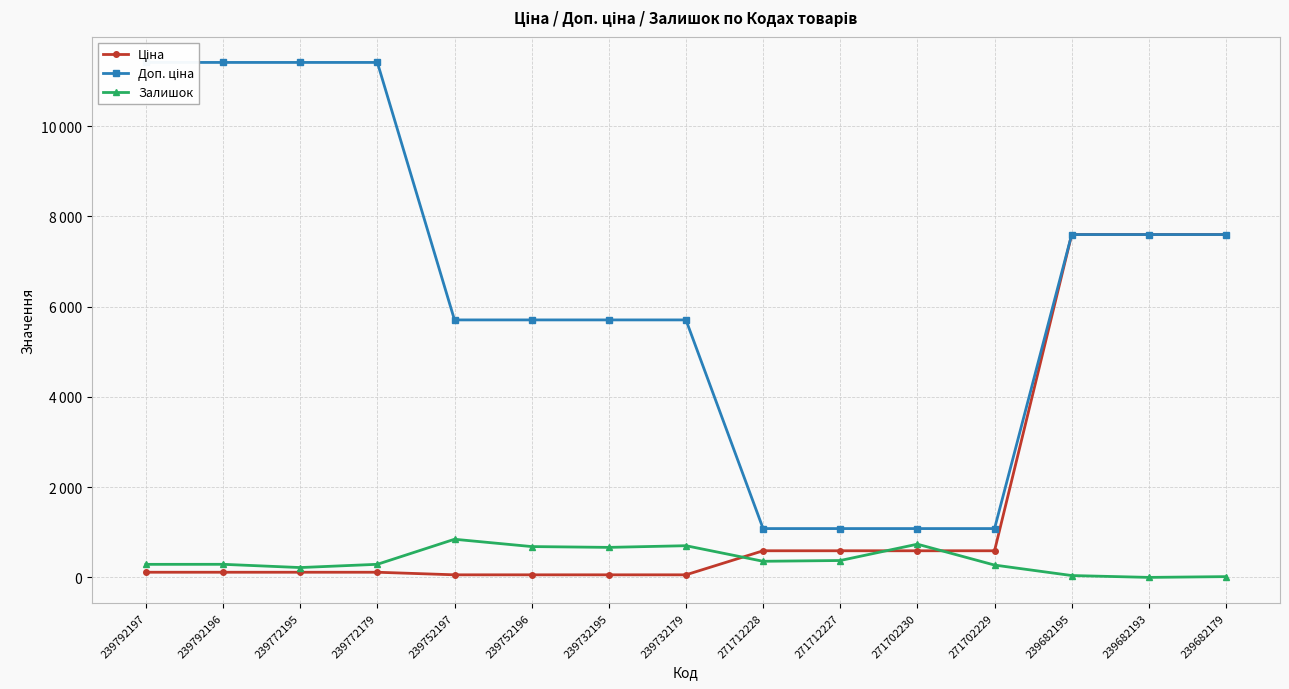

At how many categories does at least one series exceed 2236?

11